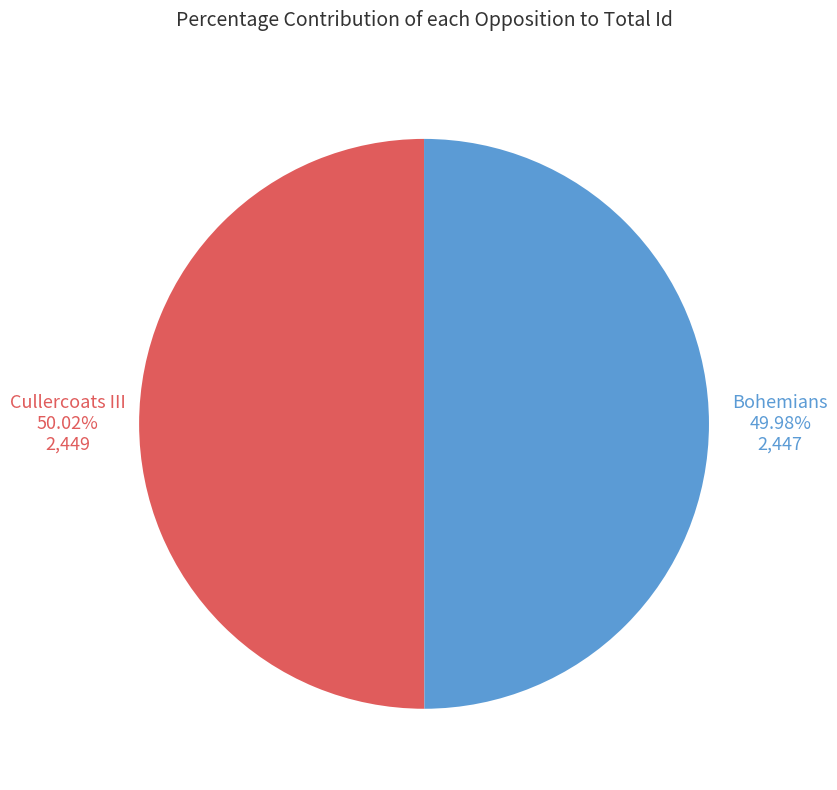

What is the ratio of the value at Bohemians to the value at Cullercoats III?

1.0